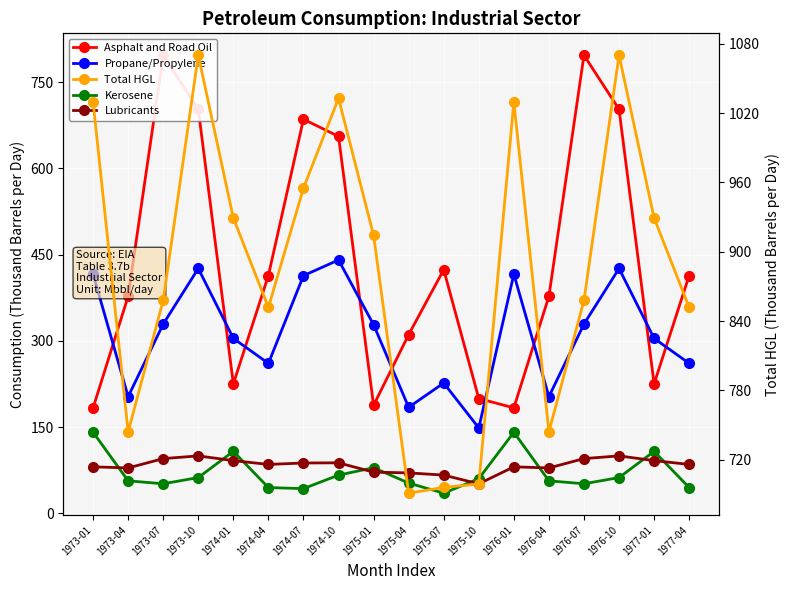

Which series has the largest total across all categories?

Total HGL